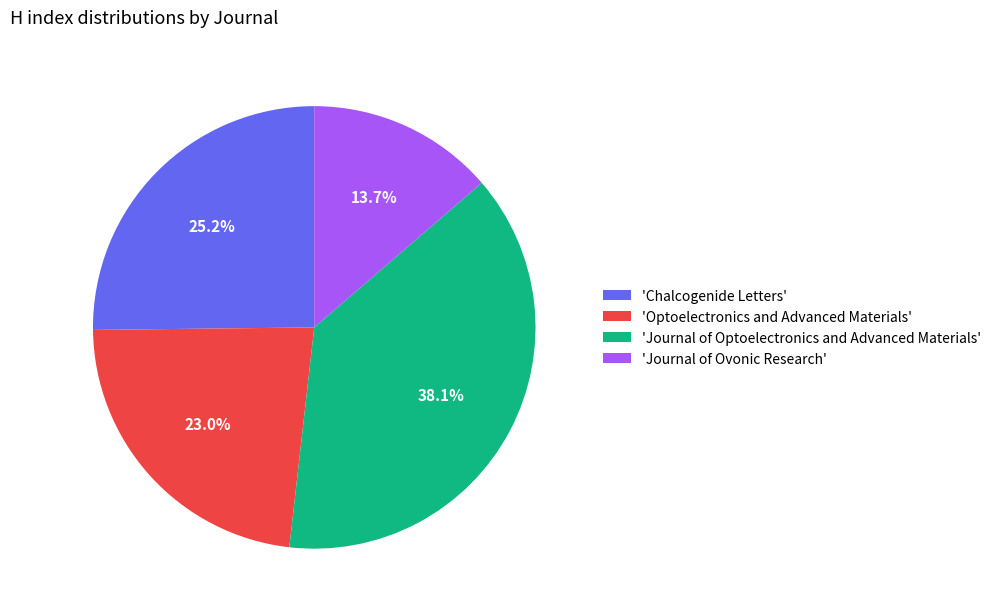

Rank the categories by value from highest to lowest.

'Journal of Optoelectronics and Advanced Materials', 'Chalcogenide Letters', 'Optoelectronics and Advanced Materials', 'Journal of Ovonic Research'